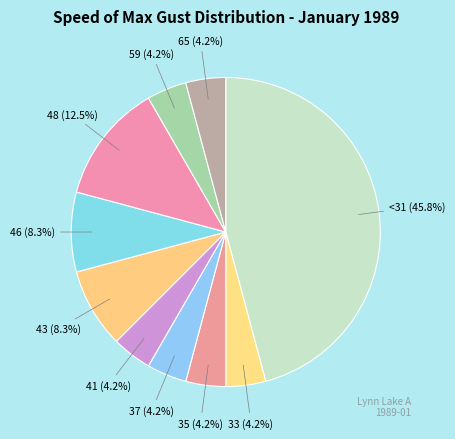

How many slices are in this pie chart?

10